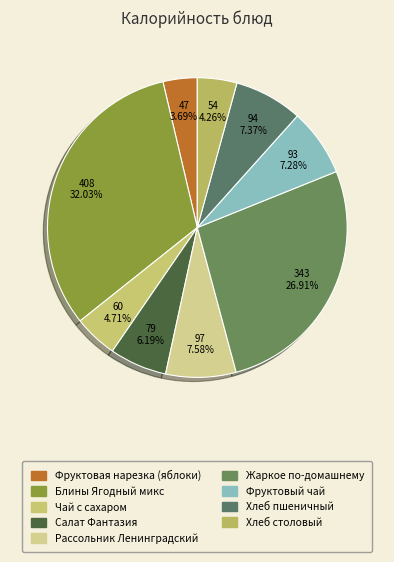

To the nearest percent, what is the combined percentage of Жаркое по-домашнему and Хлеб пшеничный?

34%